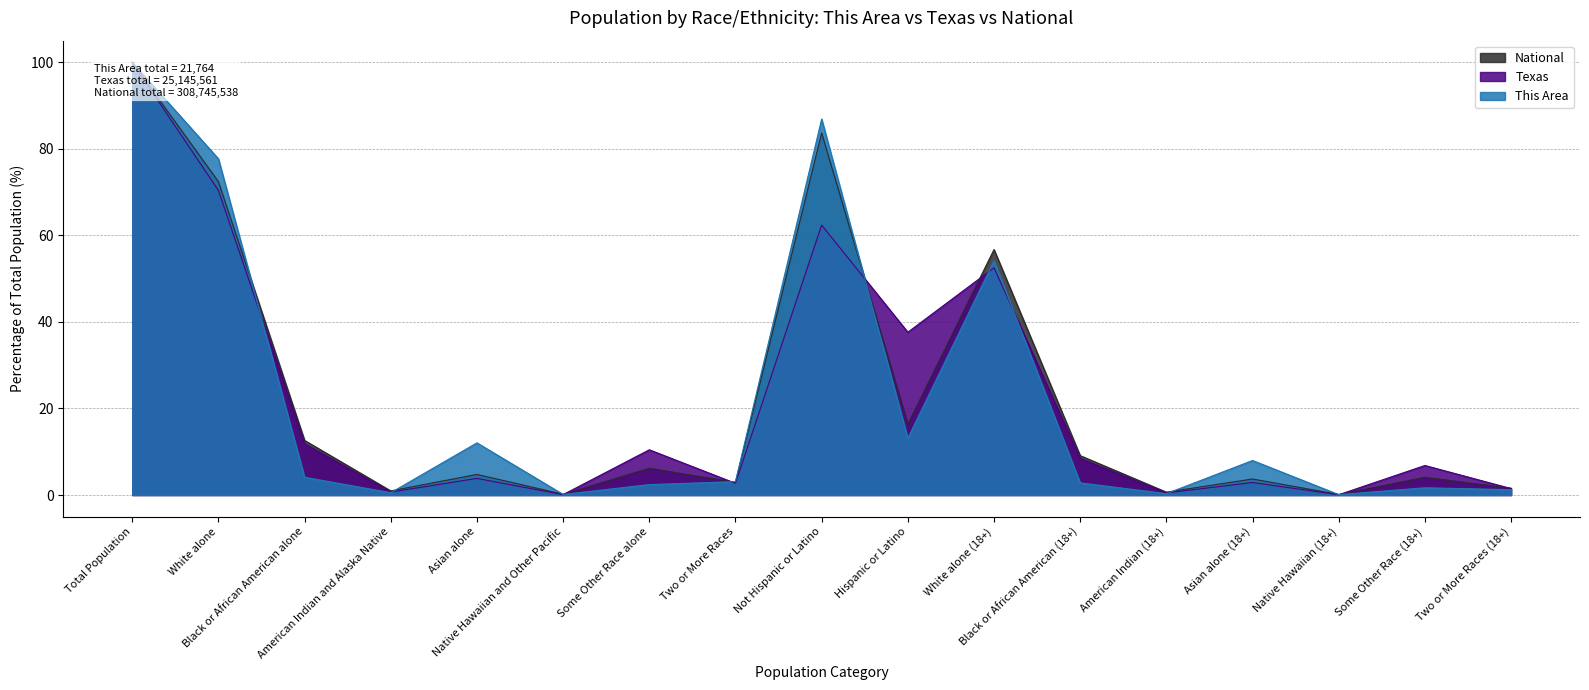

Which label corresponds to the largest value in the chart?

Total Population